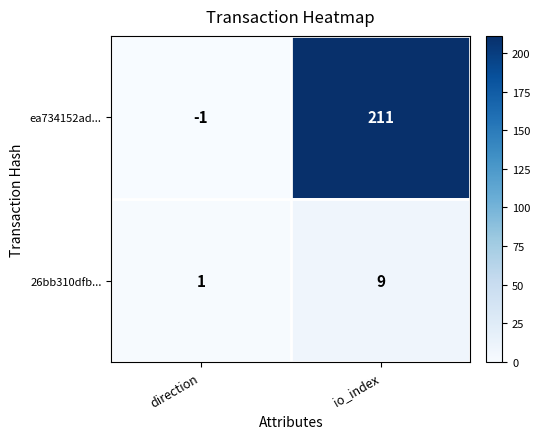

List the series in order of their peak value, lowest first.

26bb310dfb..., ea734152ad...